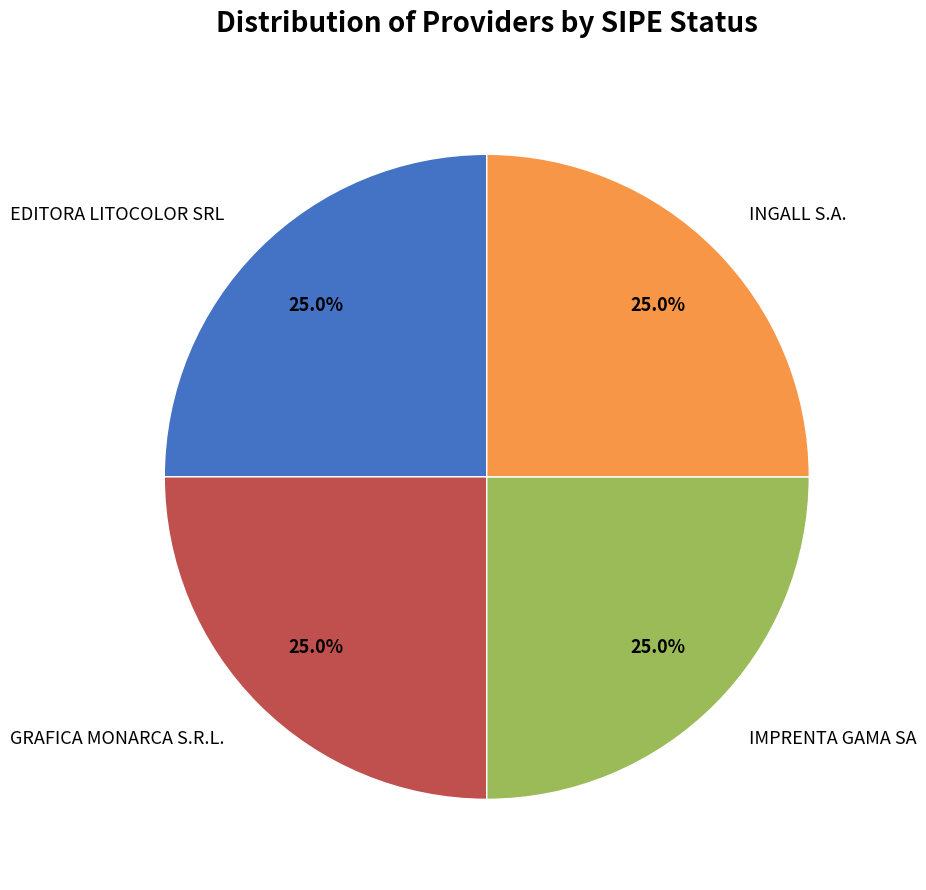

Approximately how many times larger is the value at IMPRENTA GAMA SA compared to GRAFICA MONARCA S.R.L.?

1.0